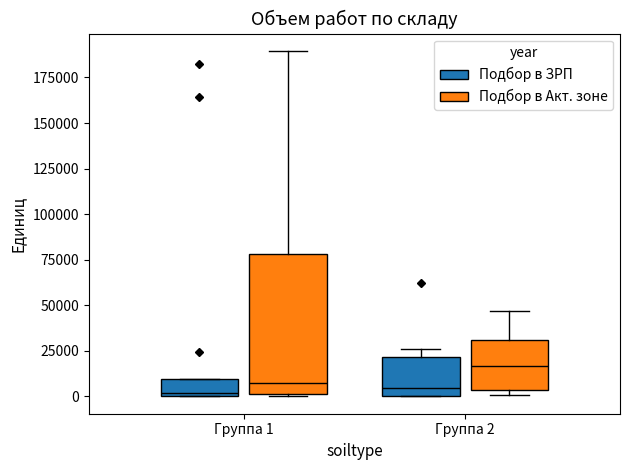

Reading left to right, transcribe this box plot: for each box, give where its median line is, the range the box spans, and where its two whiskers end, as read against the y-axis. The values are not printed on the chart, so give them approximately, as read against the axis.

Группа 1 (Подбор в ЗРП): median 0, box 0 to 10000, whiskers 0 to 10000
Группа 1 (Подбор в Акт. зоне): median 5000, box 0 to 80000, whiskers 0 (just below the box's lower edge) to 190000
Группа 2 (Подбор в ЗРП): median 5000, box 0 to 20000, whiskers 0 to 25000
Группа 2 (Подбор в Акт. зоне): median 15000, box 5000 to 30000, whiskers 0 to 45000